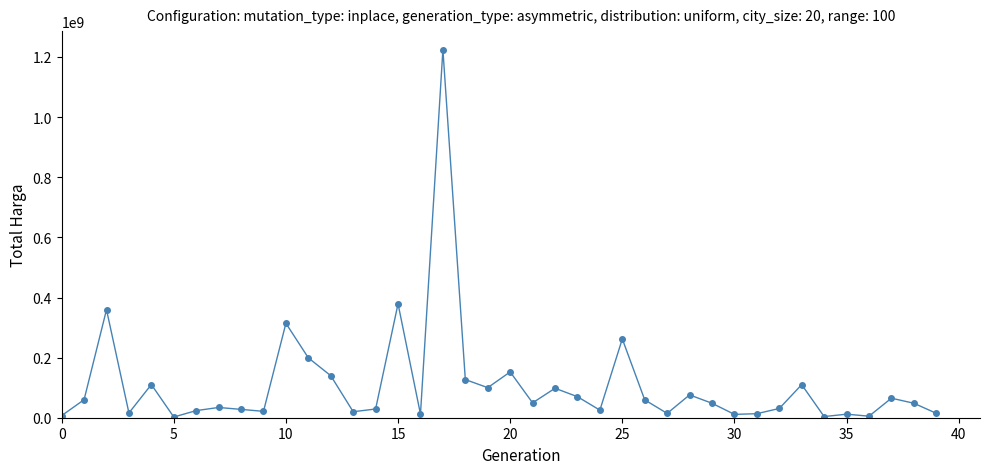

What is the sum of all values?

4375595175